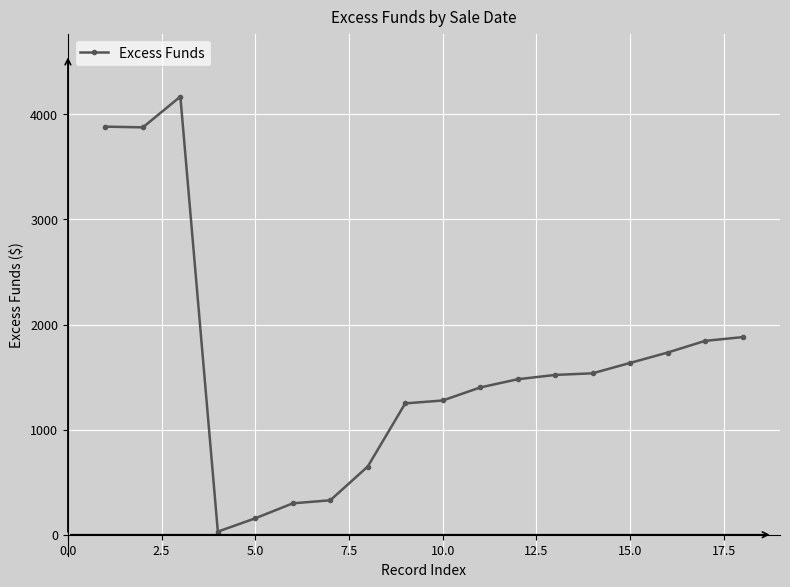

What is the value of the 11th point from the left?

1401.0